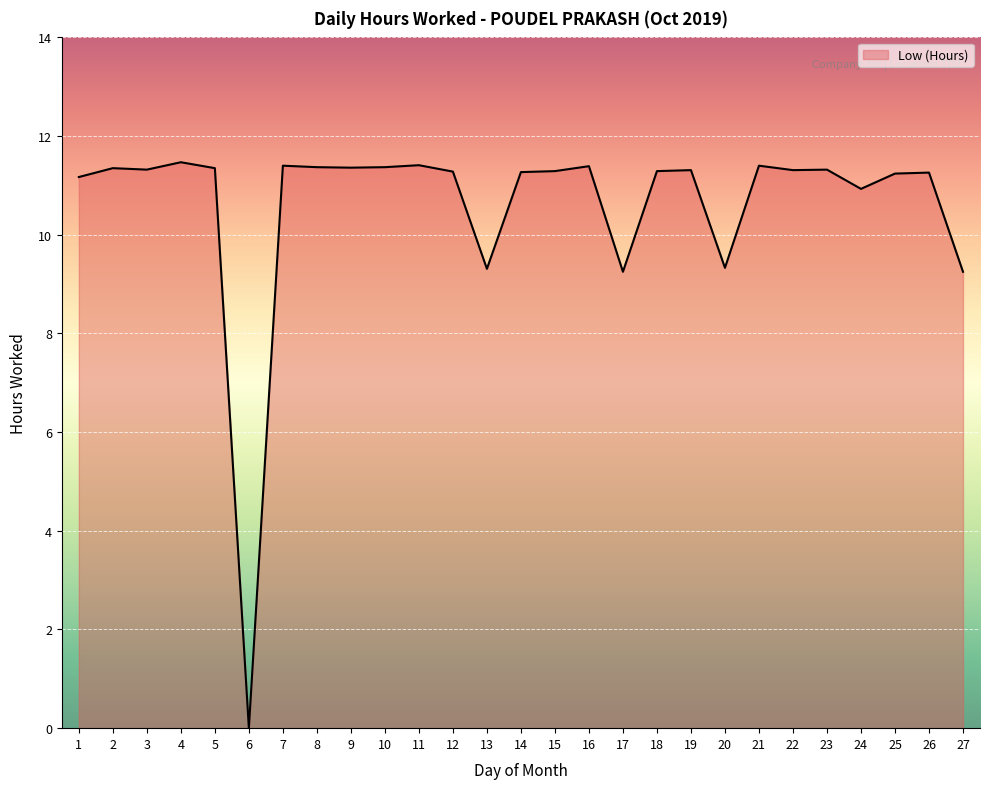

What is the approximate value at 3?

11.3